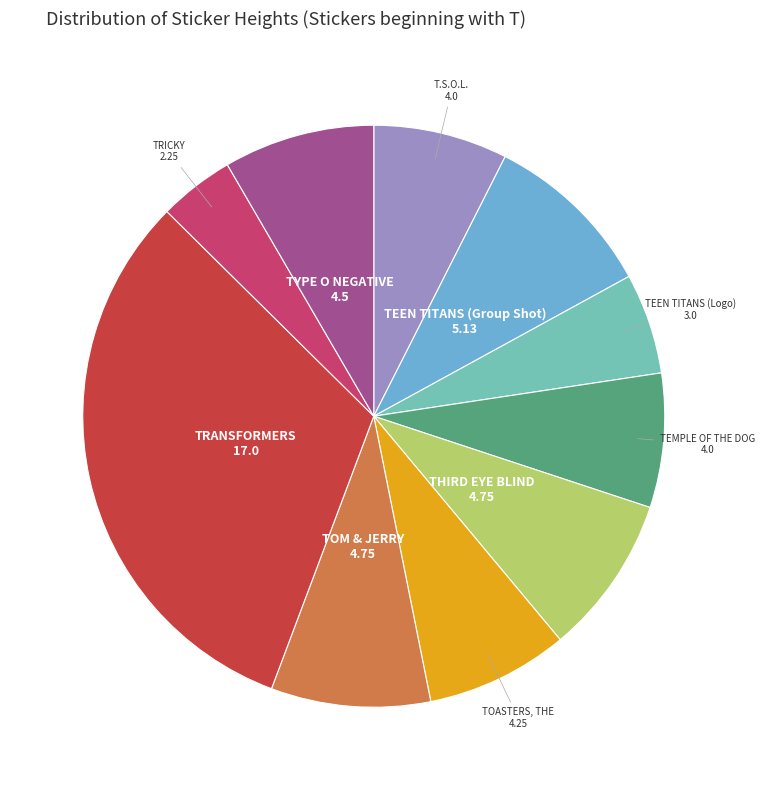

Combined, do TOM & JERRY and TEEN TITANS (Group Shot) account for over 50%?

No